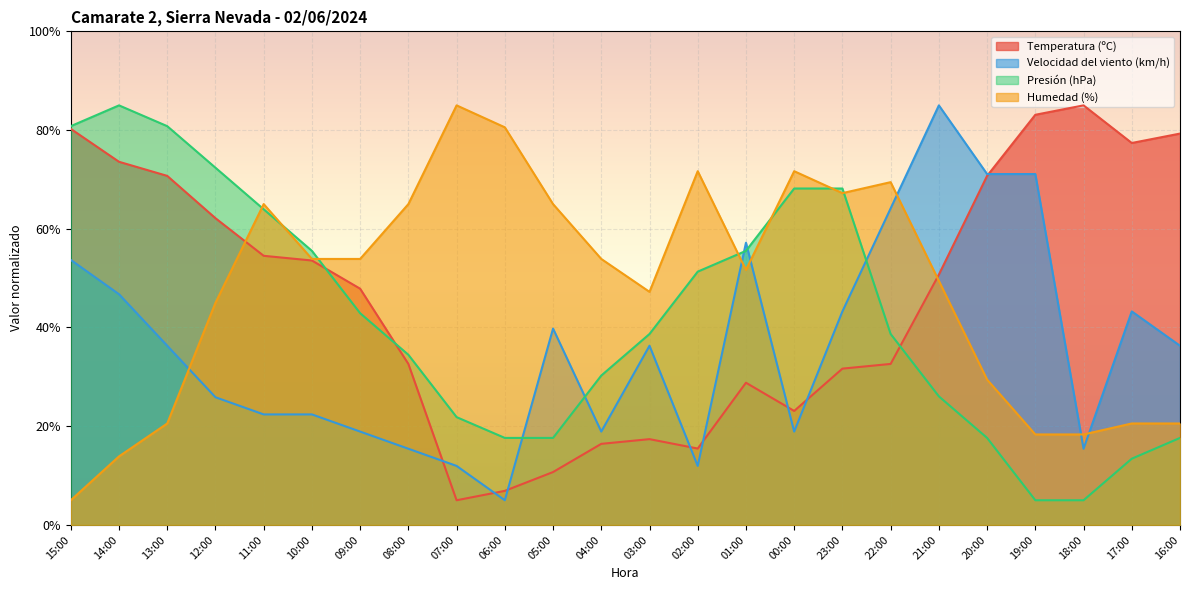

Reading left to right, list all the values displayed in this chart.

Temperatura (ºC): 80.2	73.6	70.7	62.1	54.5	53.6	47.9	32.6	5.0	6.9	10.7	16.4	17.4	15.5	28.8	23.1	31.7	32.6	50.7	70.7	83.1	85.0	77.4	79.3
Velocidad del viento (km/h): 53.7	46.7	36.3	25.9	22.4	22.4	18.9	15.4	12.0	5.0	39.8	18.9	36.3	12.0	57.2	18.9	43.3	64.1	85.0	71.1	71.1	15.4	43.3	36.3
Presión (hPa): 80.8	85.0	80.8	72.4	63.9	55.5	42.9	34.5	21.8	17.6	17.6	30.3	38.7	51.3	55.5	68.2	68.2	38.7	26.1	17.6	5.0	5.0	13.4	17.6
Humedad (%): 5.0	13.9	20.6	45.0	65.0	53.9	53.9	65.0	85.0	80.6	65.0	53.9	47.2	71.7	51.7	71.7	67.2	69.4	49.4	29.4	18.3	18.3	20.6	20.6